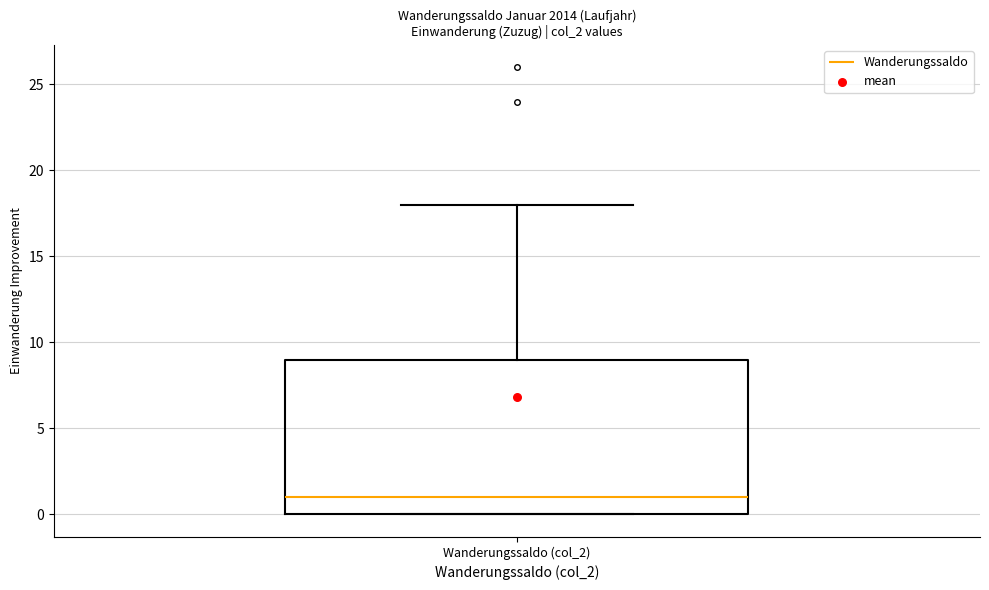

Transcribe this box plot: give where the median line is, the range the box spans, and where the two whiskers end, as read against the y-axis. The values are not printed on the chart, so give them approximately, as read against the axis.

median 1, box 0 to 9, whiskers 0 to 18